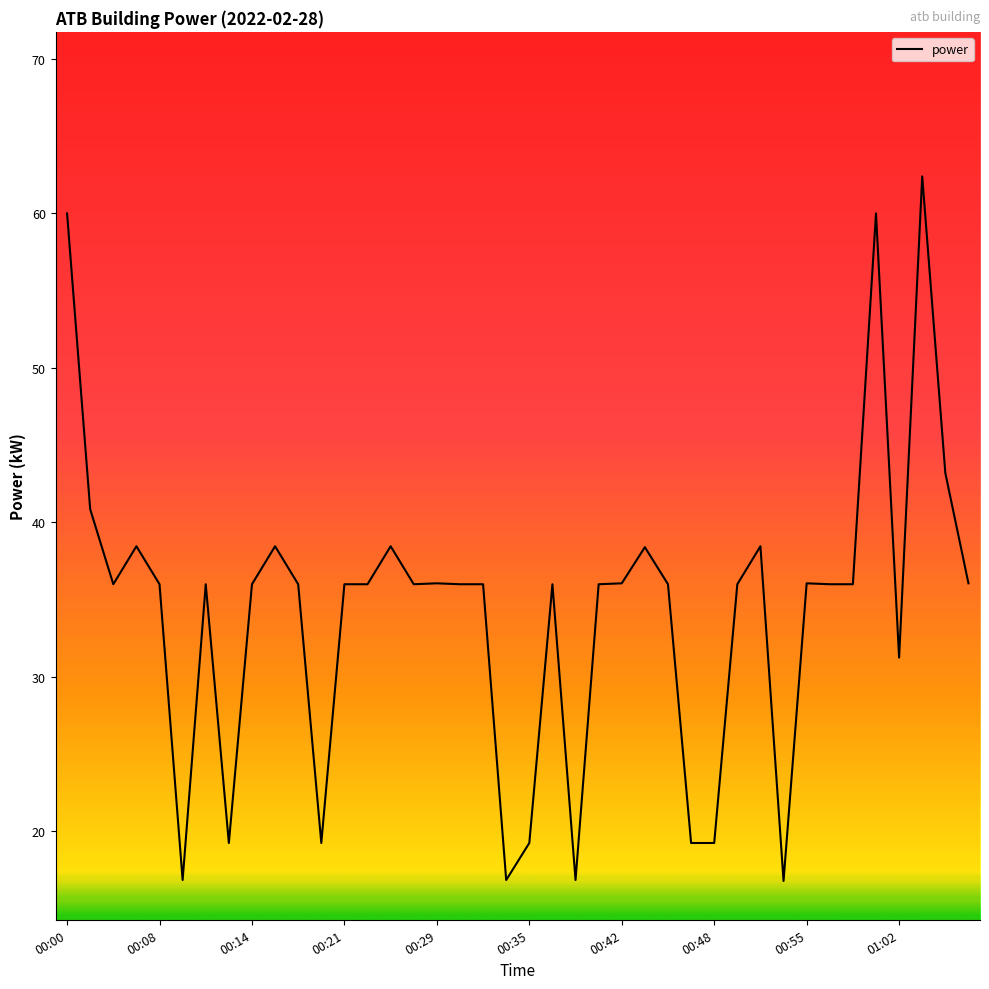

How many values are below 35?

10